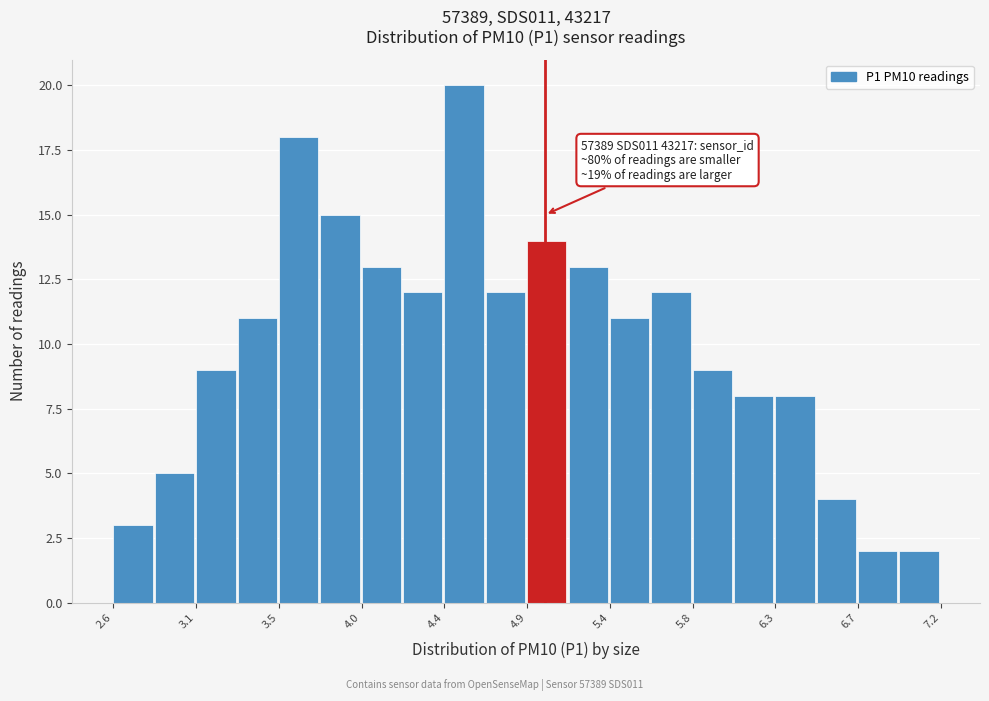

Which range on the x-axis has the tallest bar?

4.44 to 4.67